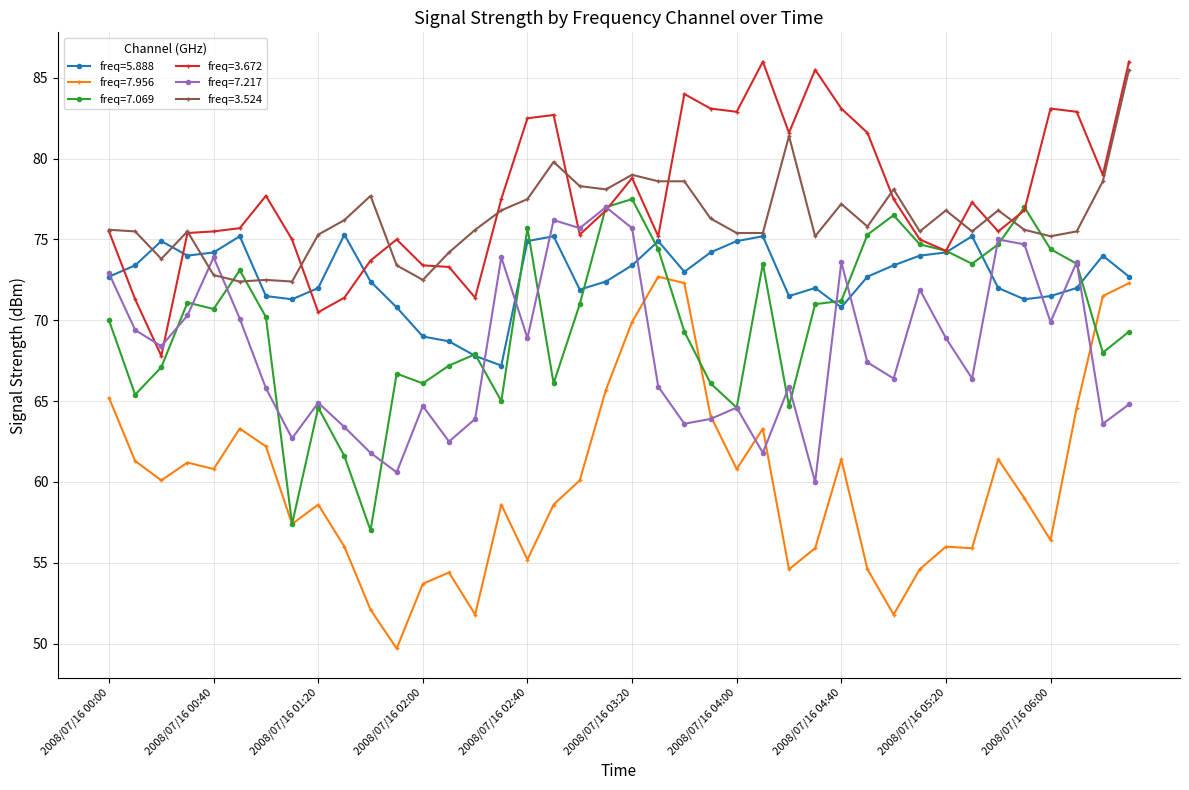

Which series has the widest spread of values?

freq=7.956